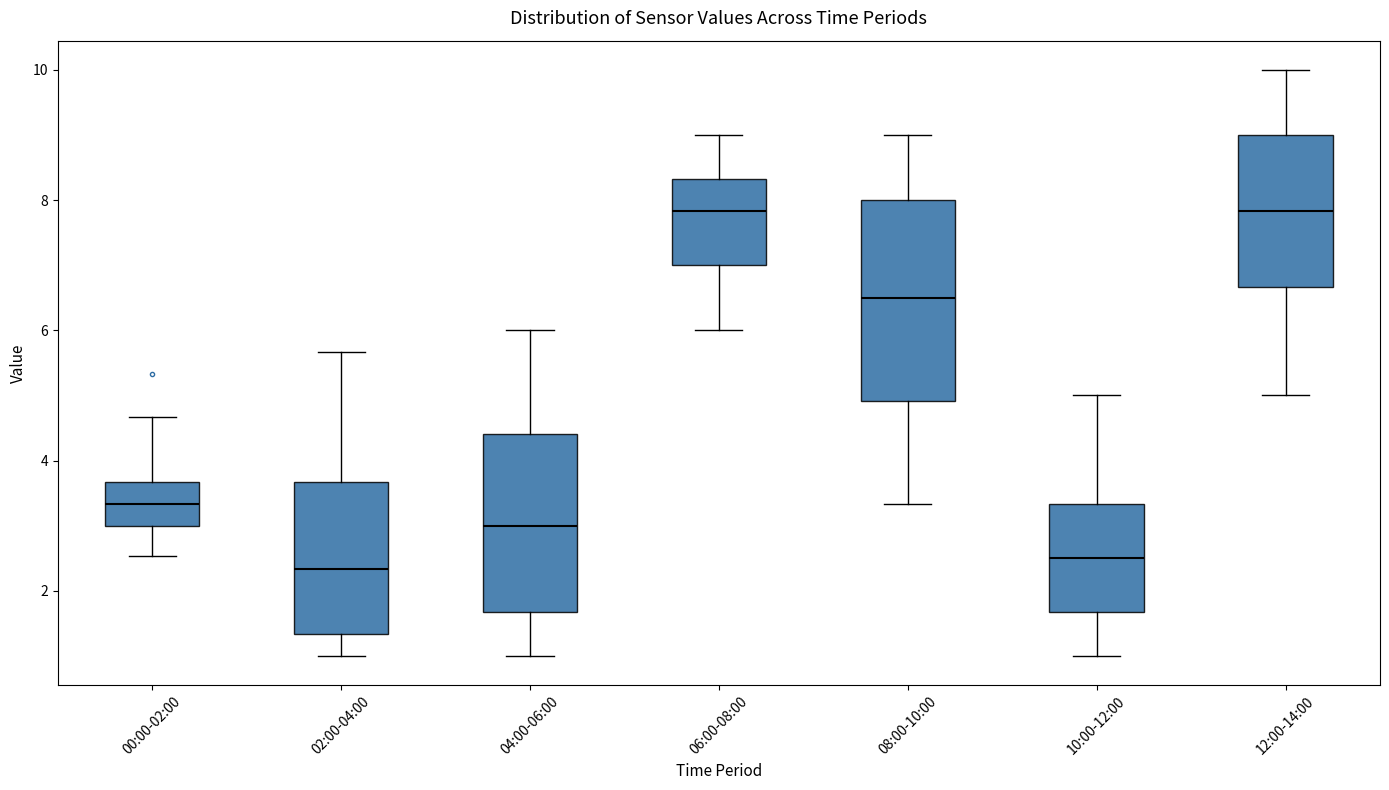

Which box is the tallest, from its lower edge to its upper edge?

08:00-10:00